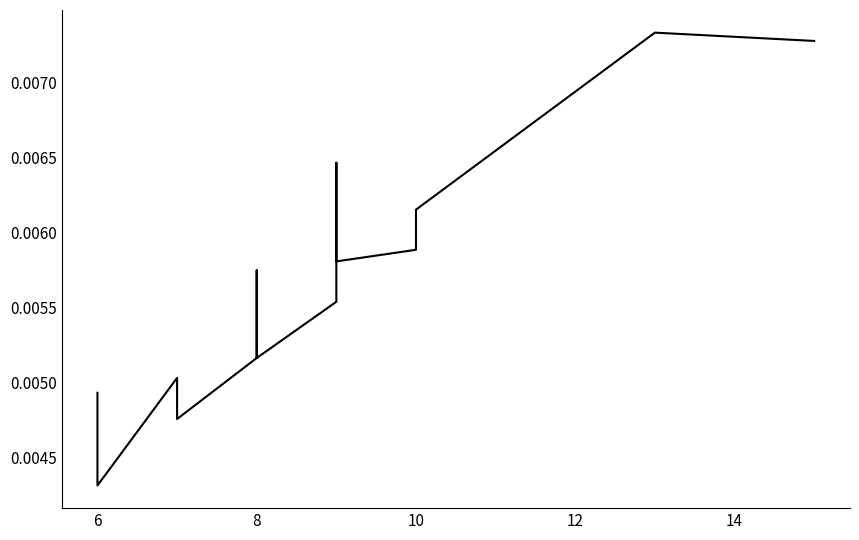

What is the label of the 21st point from the left?

8